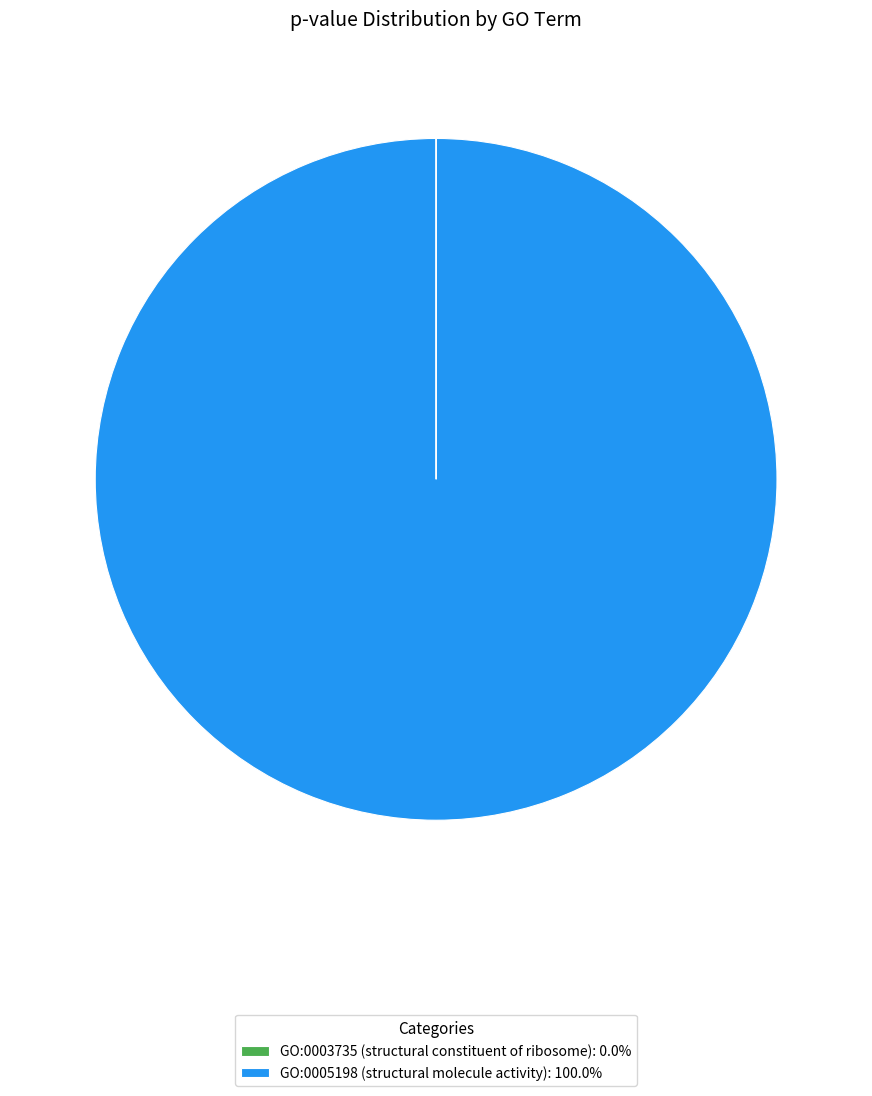

Does any single category account for the majority?

Yes